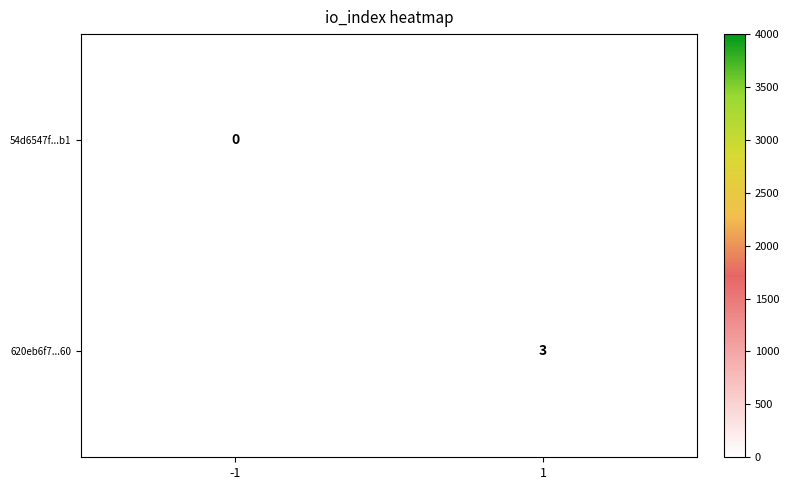

Is it true that 620eb6f7...60 equals 5 at 1?

False